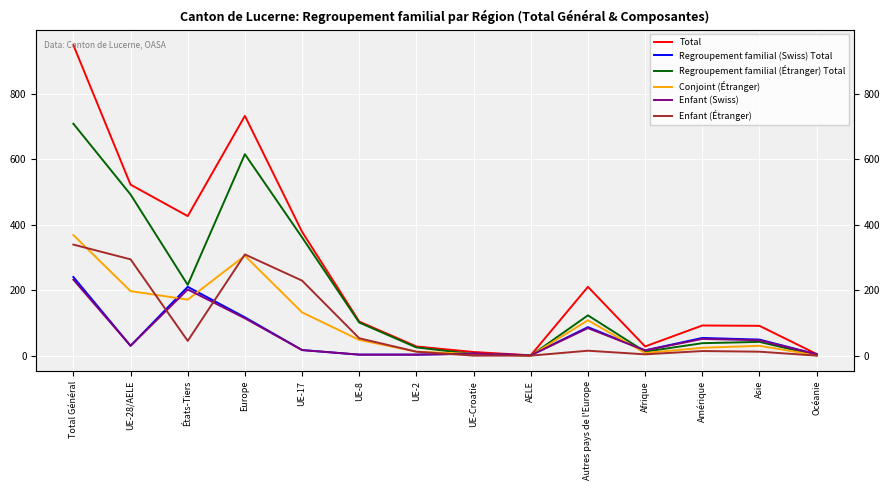

What are all the series names shown in the legend?

Total, Regroupement familial (Swiss) Total, Regroupement familial (Étranger) Total, Conjoint (Étranger), Enfant (Swiss), Enfant (Étranger)